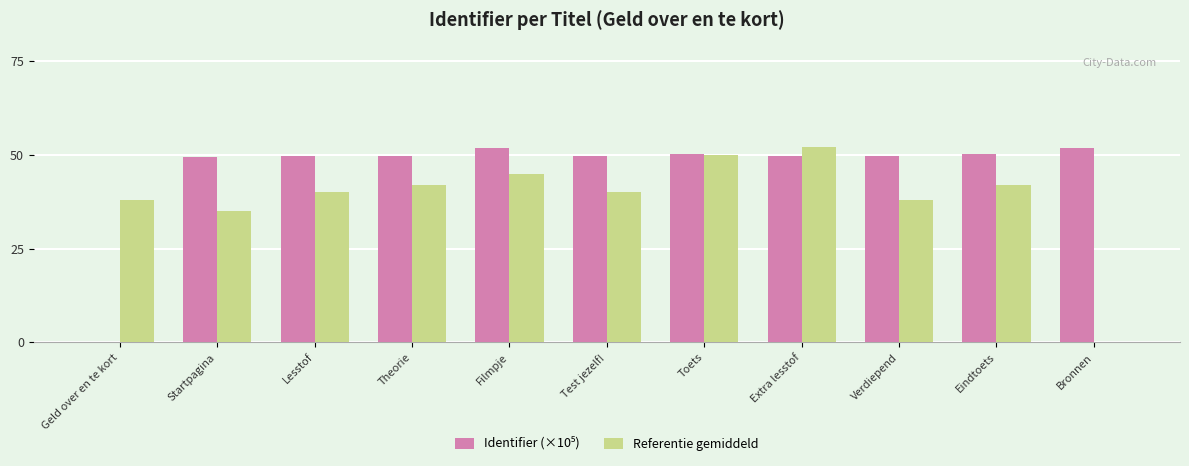

How many categories are shown in the chart?

11